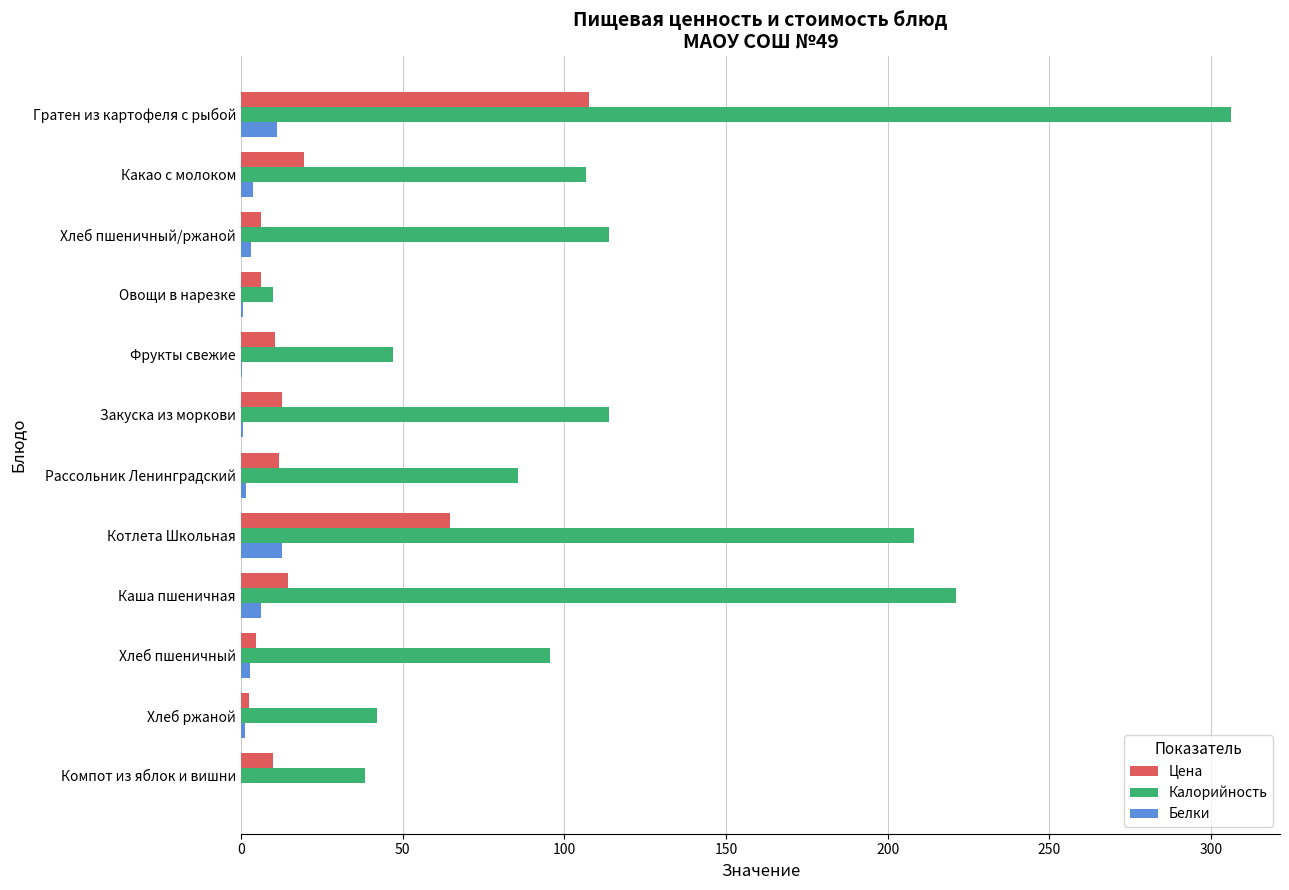

True or false: Калорийность has a value of 38.2 at Компот из яблок и вишни.

True